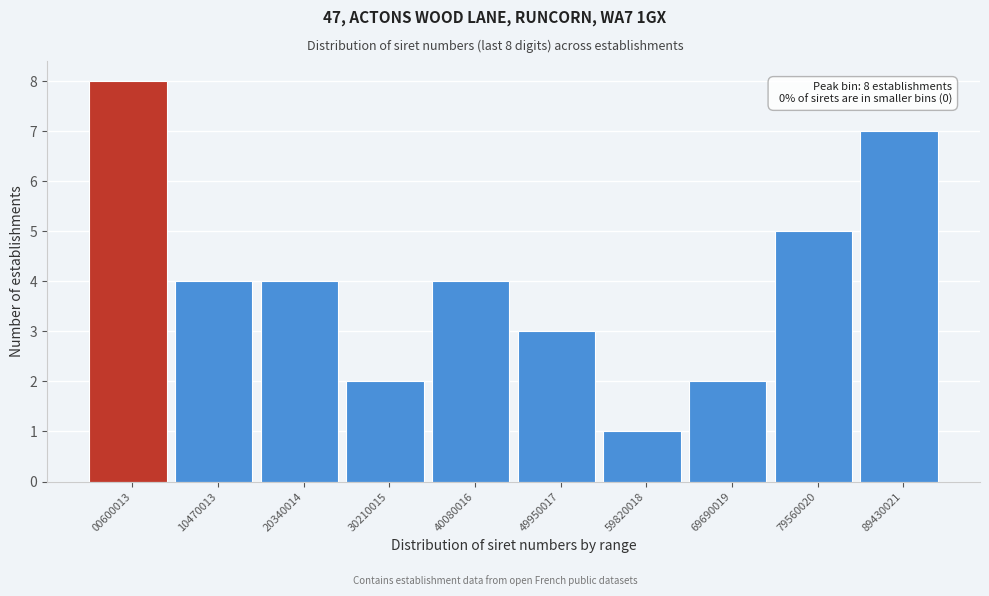

Reading right to left, extract all data points from this chart.

7	5	2	1	3	4	2	4	4	8